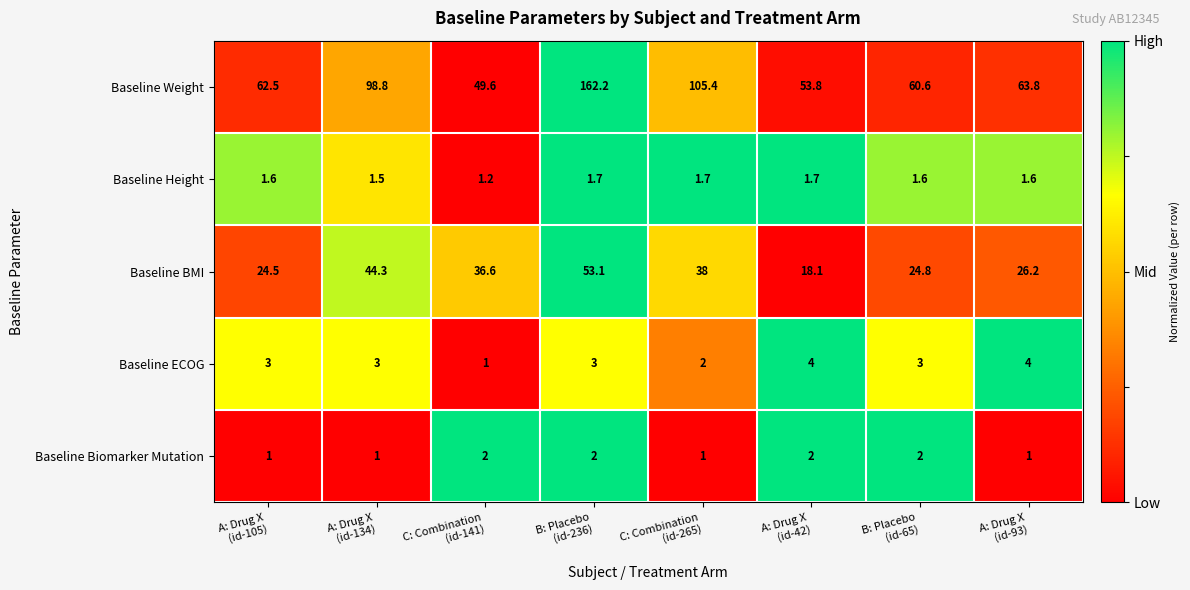

Which series has the largest range (max minus min)?

Baseline Weight